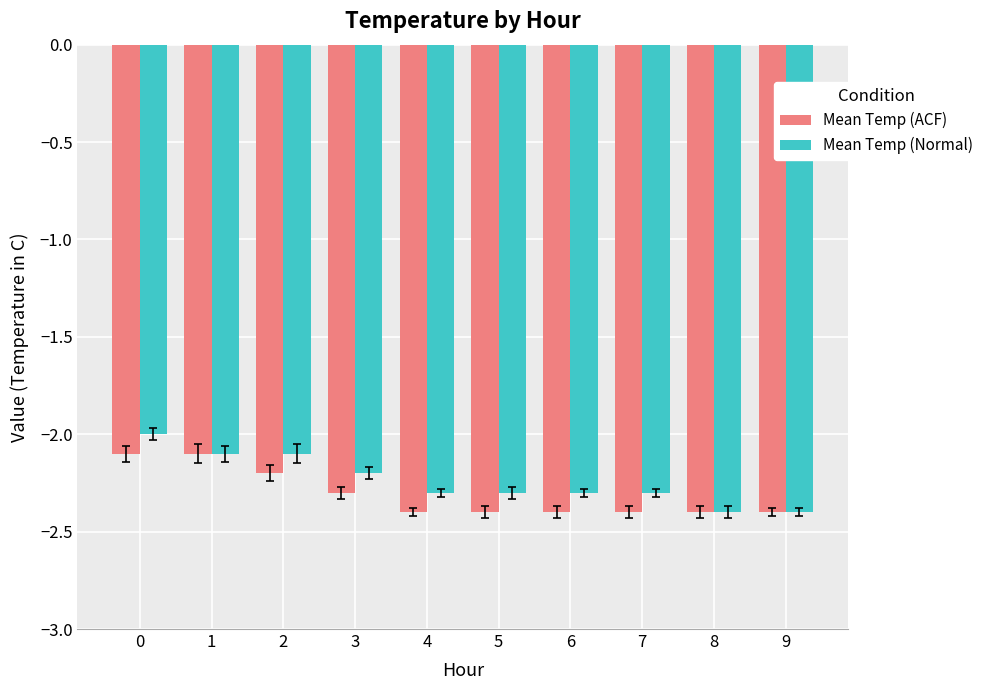

Reading left to right, list all the values displayed in this chart.

Mean Temp (ACF): 0=-2.1	1=-2.1	2=-2.2	3=-2.3	4=-2.4	5=-2.4	6=-2.4	7=-2.4	8=-2.4	9=-2.4
Mean Temp (Normal): 0=-2.0	1=-2.1	2=-2.1	3=-2.2	4=-2.3	5=-2.3	6=-2.3	7=-2.3	8=-2.4	9=-2.4